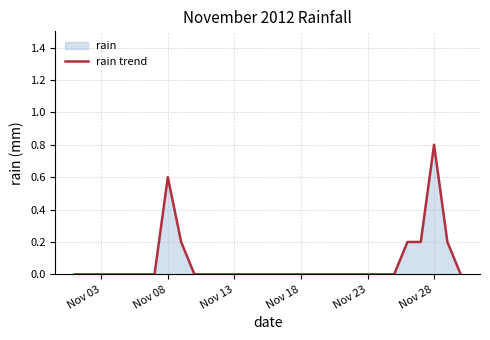

Count the values in the range 0 to 1.

30